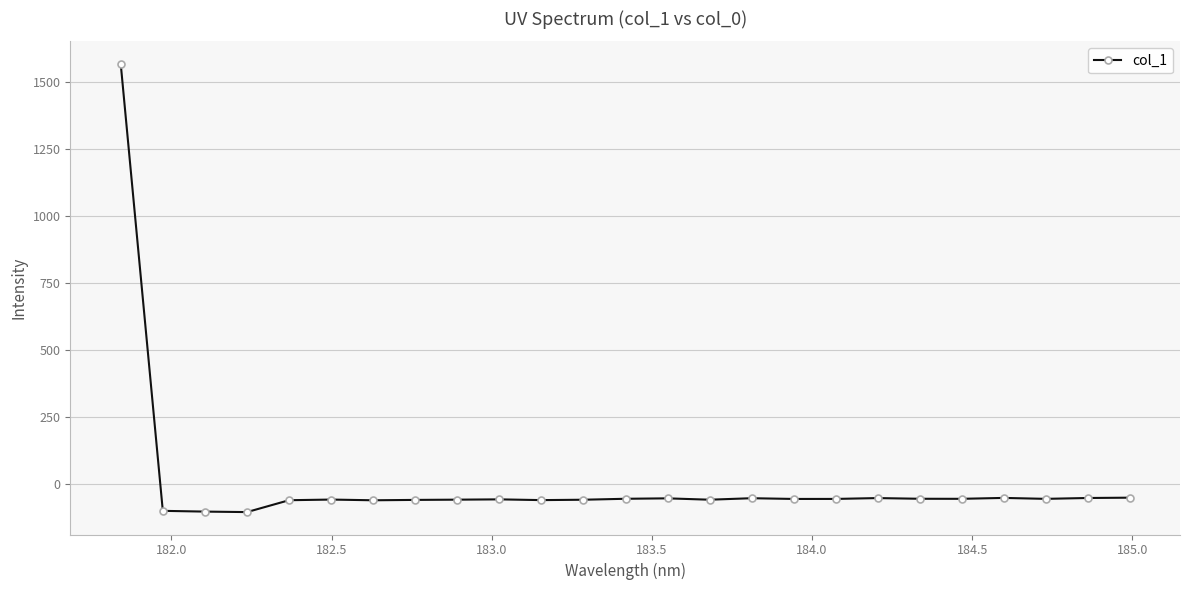

What is the value of the 8th point from the left?

-58.6